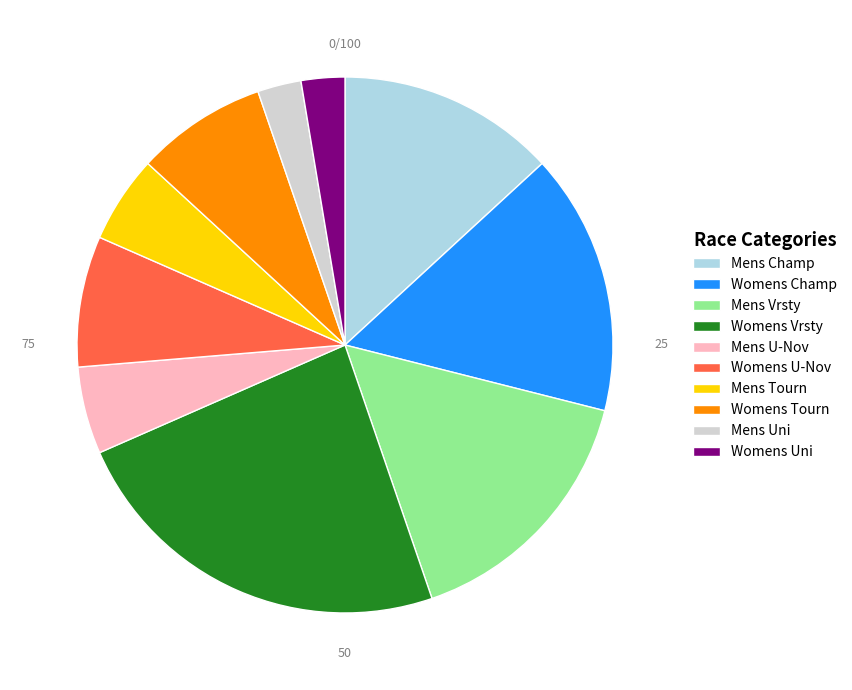

Is there any slice that represents more than half of the pie?

No